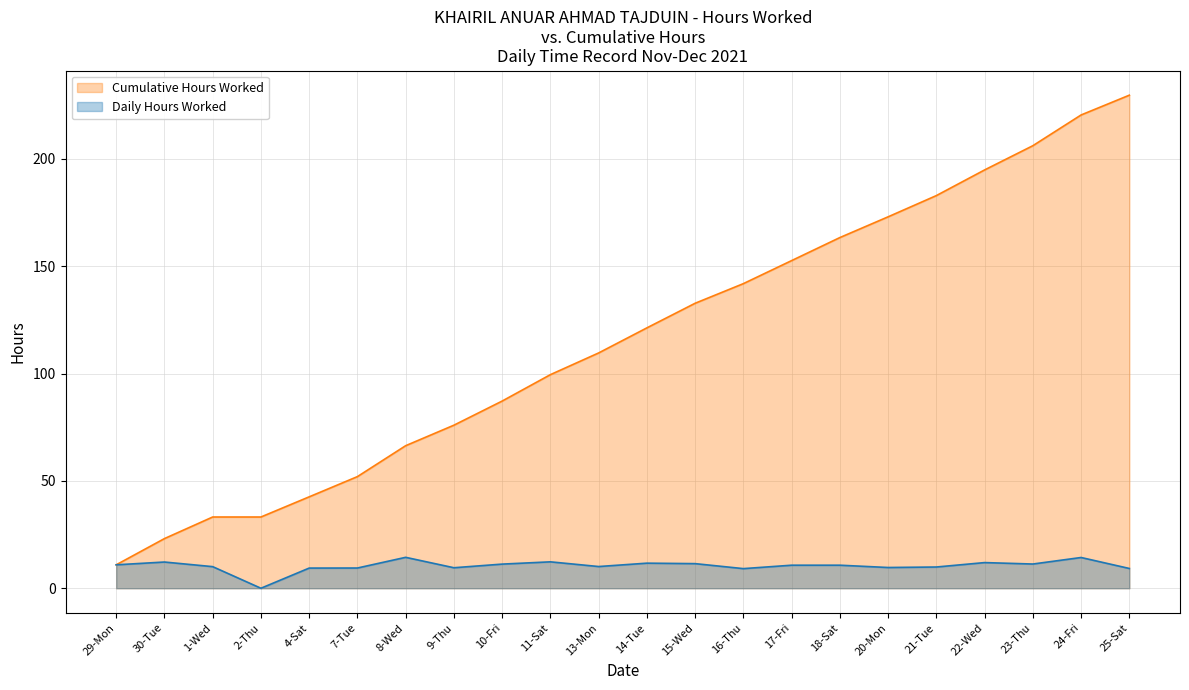

Is it true that the value at 7-Tue is 5.6?

False